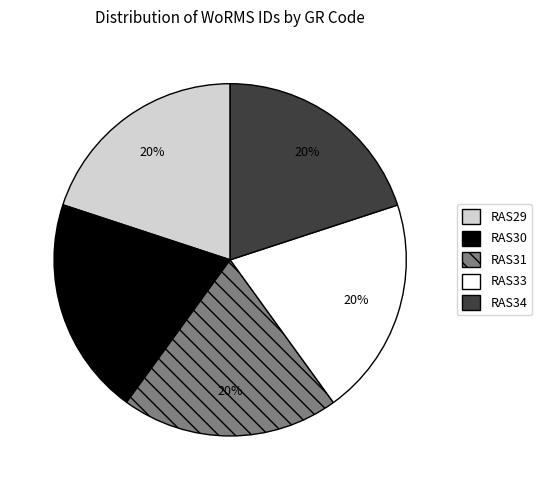

To the nearest percent, what is the average slice percentage?

20%